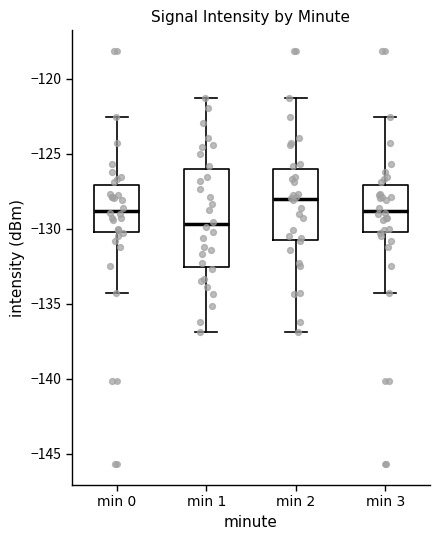

Which box is the tallest, from its lower edge to its upper edge?

min 1